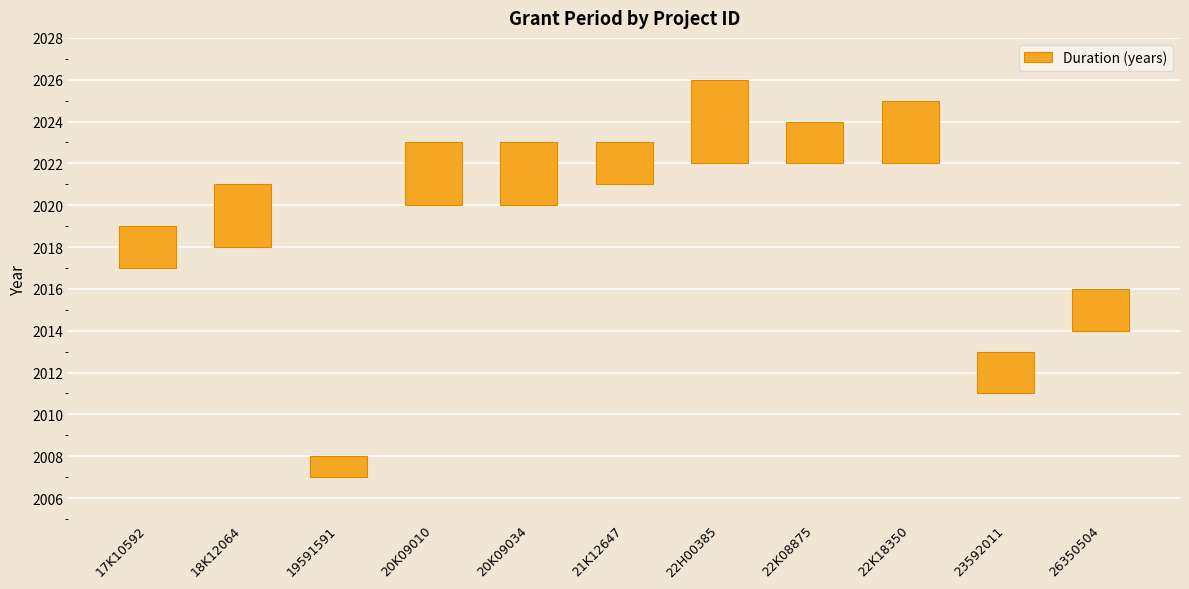

At which category does the chart reach its minimum across all series?

19591591